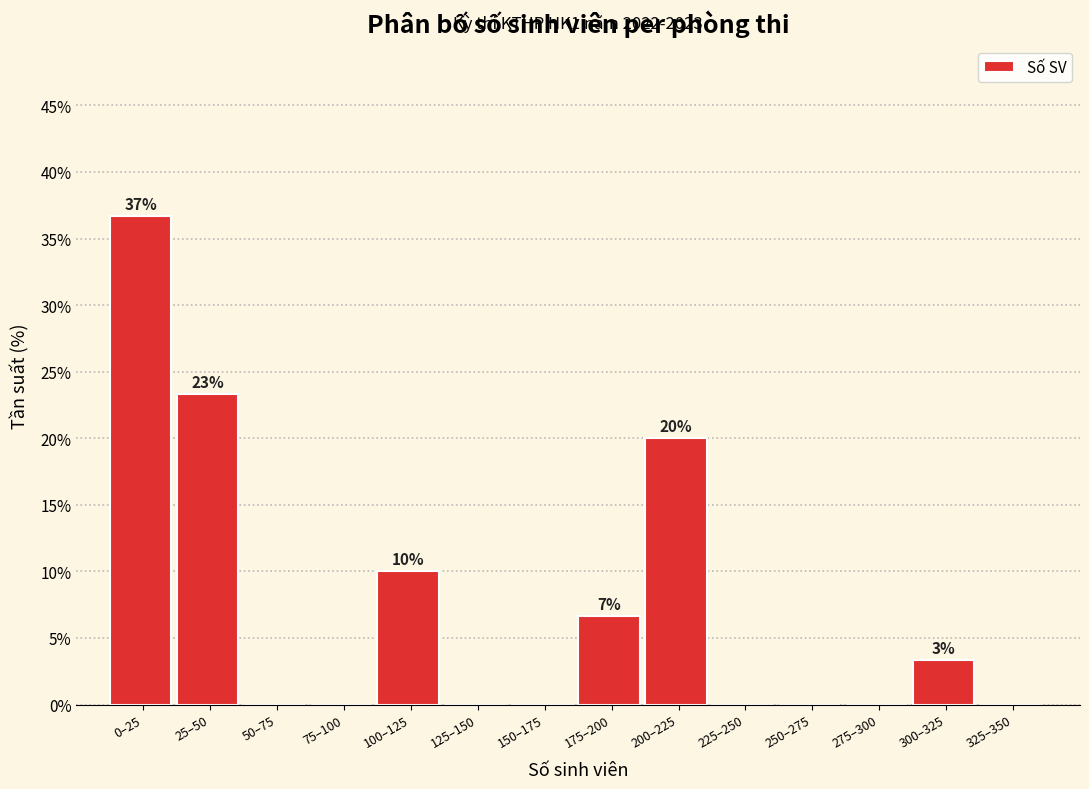

Reading left to right, list all the values displayed in this chart.

0–25=36.7	25–50=23.3	50–75=0.0	75–100=0.0	100–125=10.0	125–150=0.0	150–175=0.0	175–200=6.7	200–225=20.0	225–250=0.0	250–275=0.0	275–300=0.0	300–325=3.3	325–350=0.0